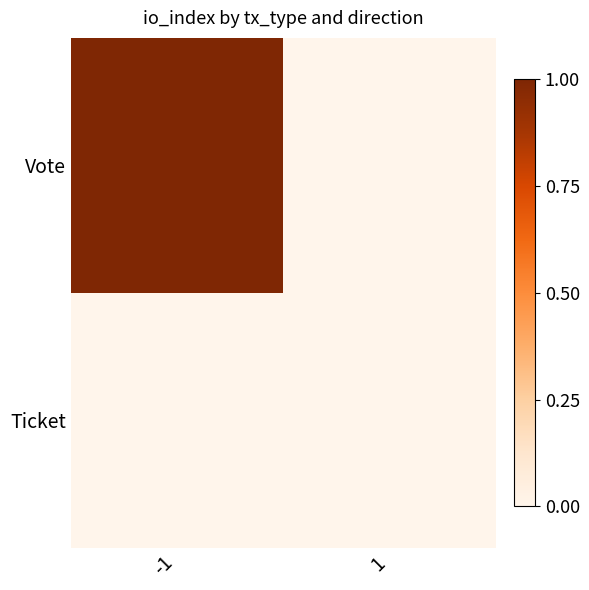

Reading left to right, what are all the values shown in this chart?

Vote: -1=1	1=0
Ticket: -1=0	1=0